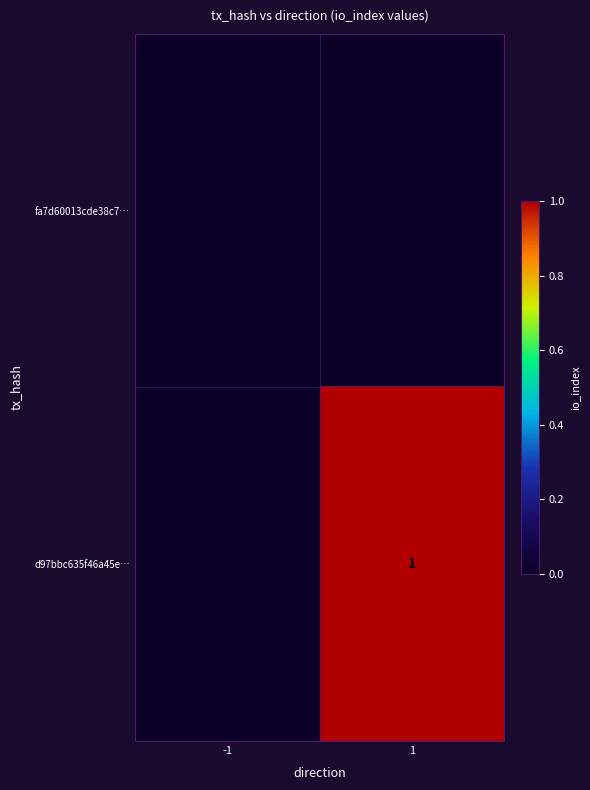

What is the spread (max minus min) of values at 1?

1